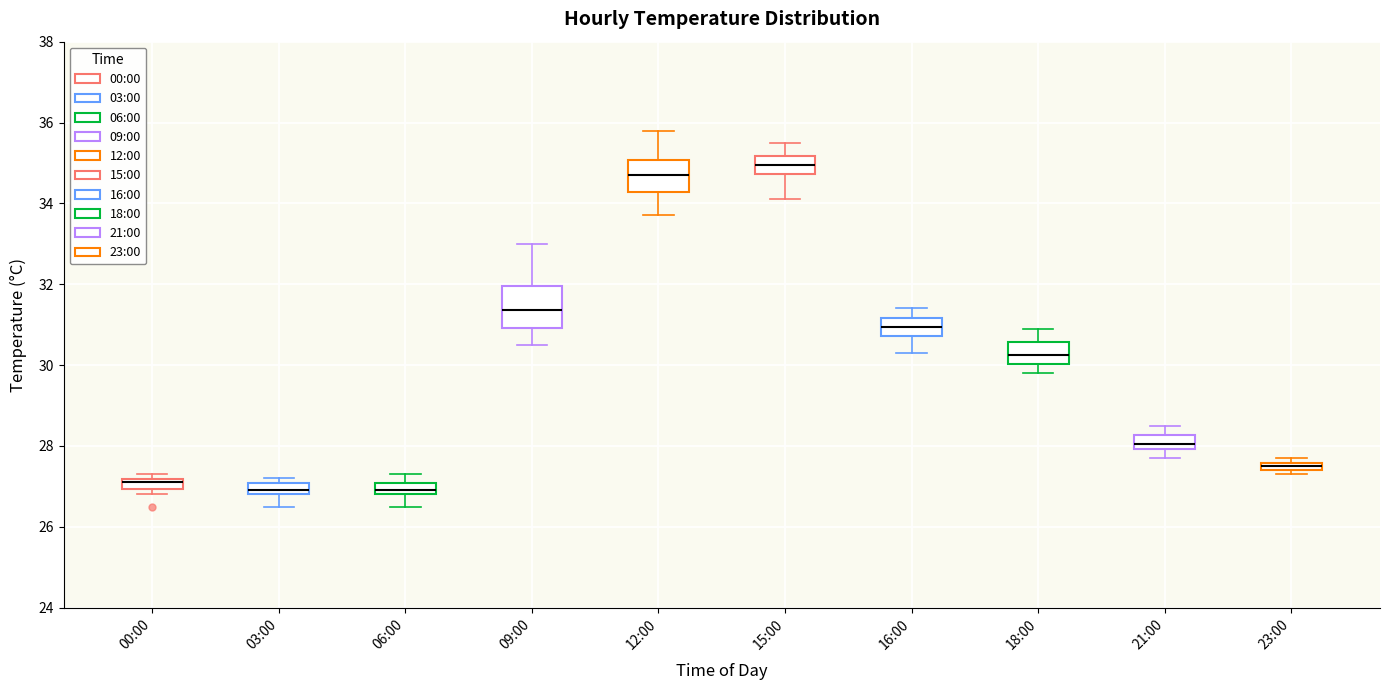

Where does the lower whisker of the box for 06:00 end on the y-axis? The values are not printed on the chart, so give them approximately, as read against the axis.

26.6